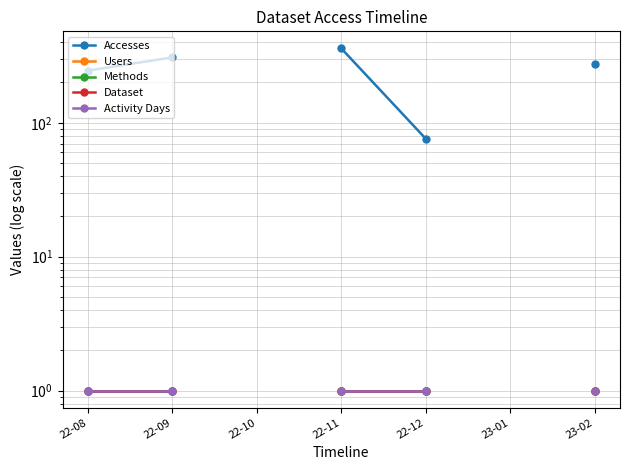

What is the sum of the Accesses values at 22-08 and 22-11?

604.0